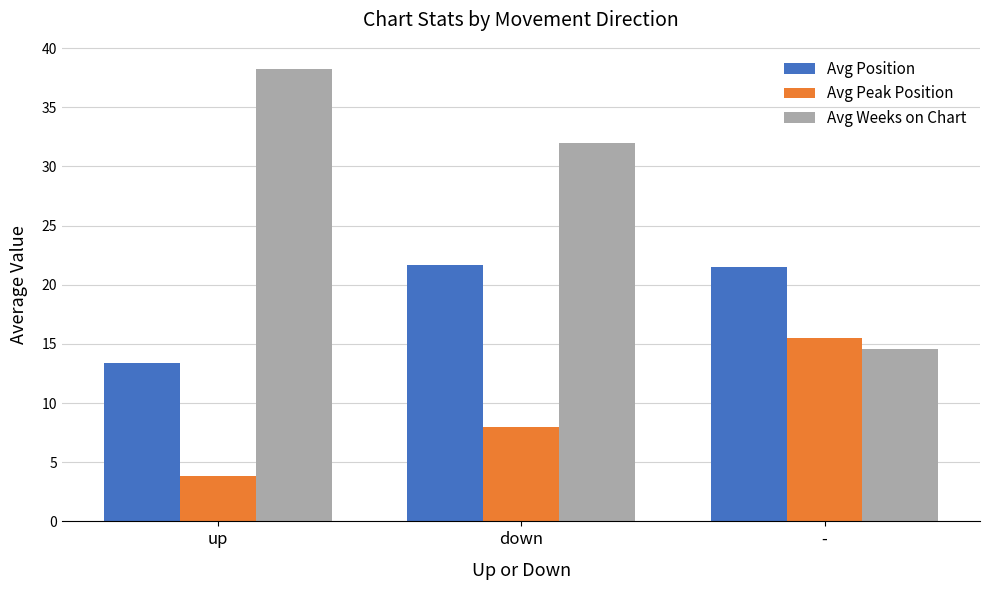

Read the Avg Position value at down.

21.7